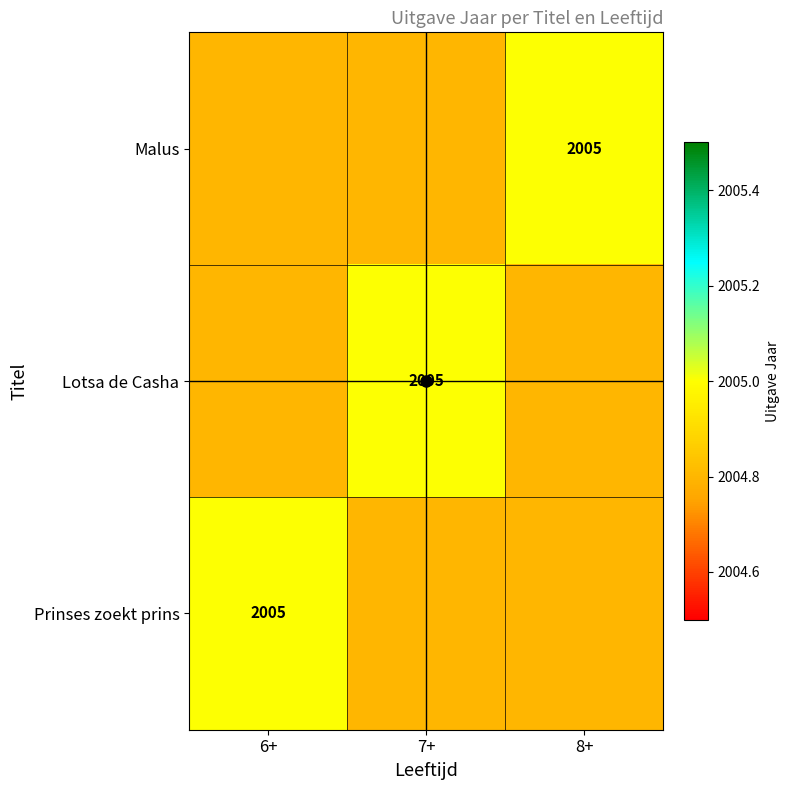

The value of Lotsa de Casha at 6+ is 593.5. True or false?

False